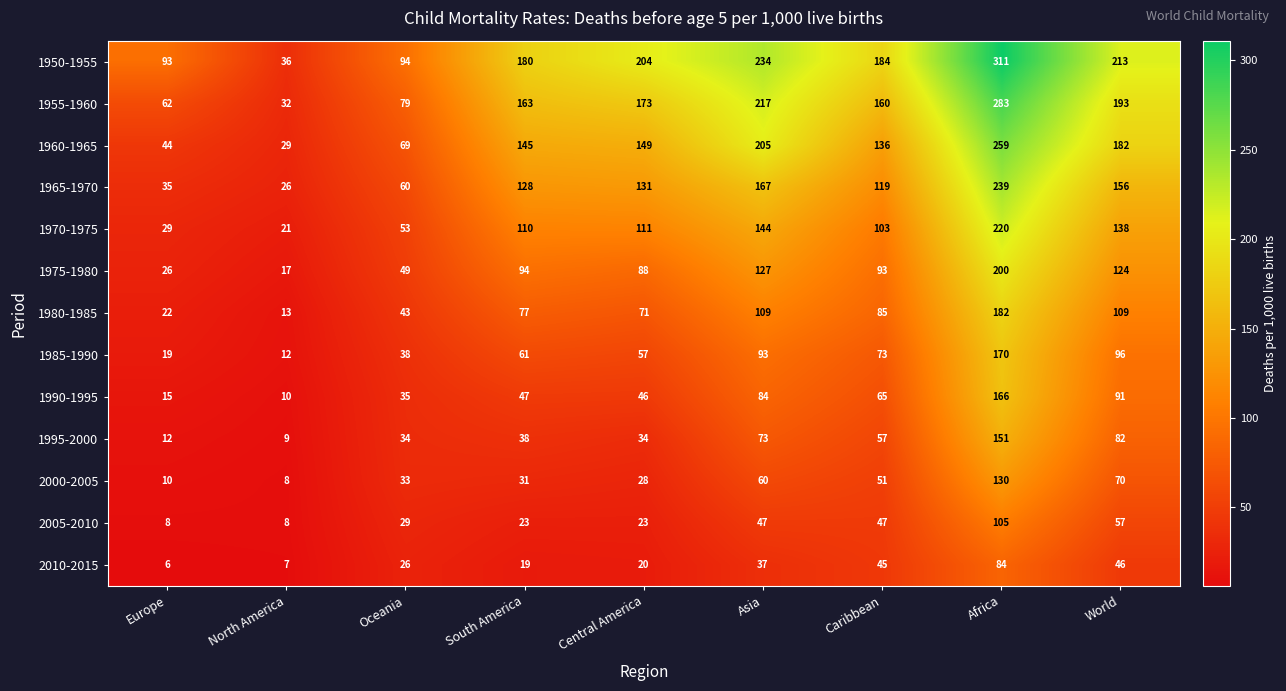

What is the approximate value of 1990-1995 at South America?

47